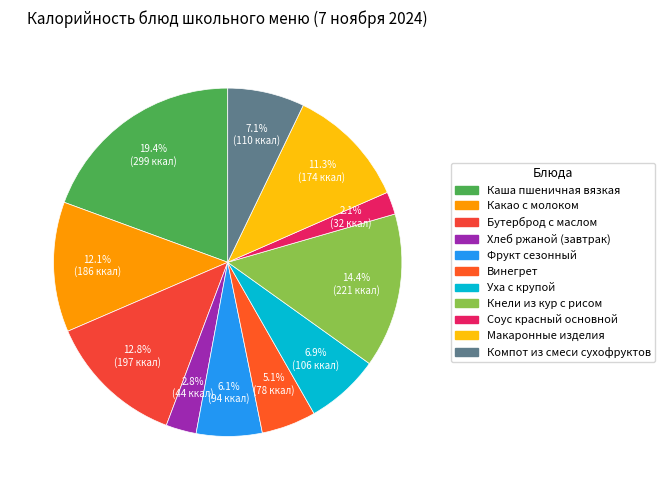

What is the largest slice in the pie chart?

Каша пшеничная вязкая